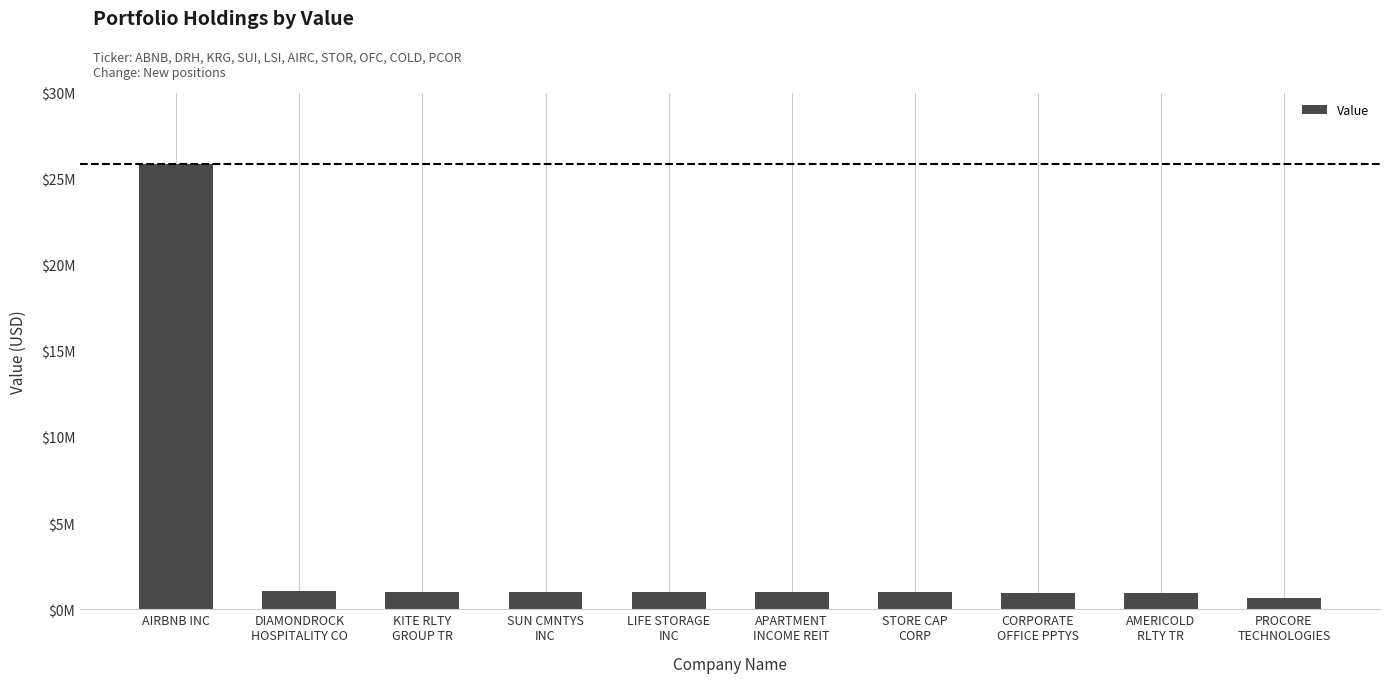

Rank the categories by value from lowest to highest.

PROCORE
TECHNOLOGIES, AMERICOLD
RLTY TR, CORPORATE
OFFICE PPTYS, STORE CAP
CORP, APARTMENT
INCOME REIT, LIFE STORAGE
INC, SUN CMNTYS
INC, KITE RLTY
GROUP TR, DIAMONDROCK
HOSPITALITY CO, AIRBNB INC